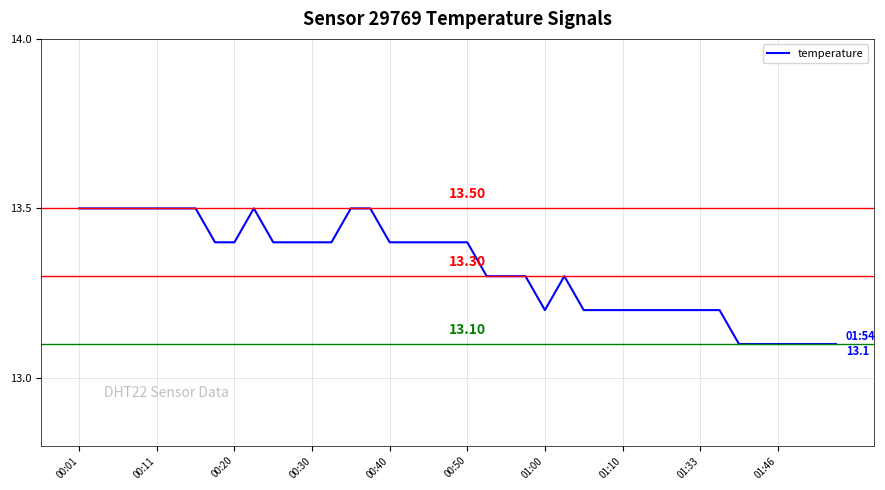

What is the difference between the maximum and minimum values?

0.4